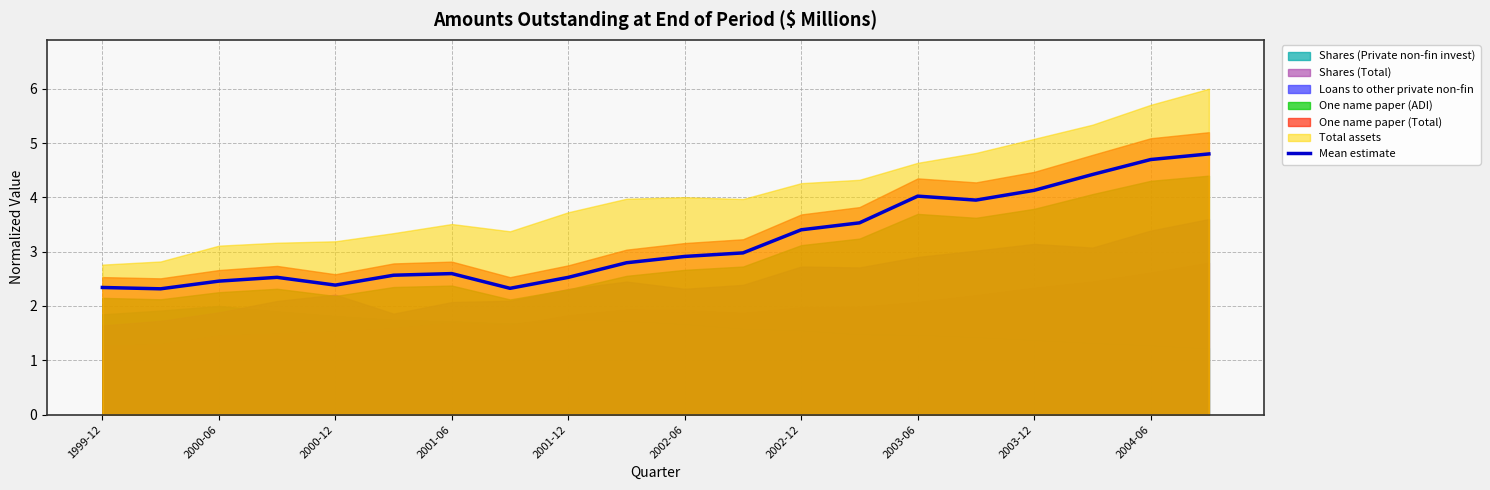

Is it true that Mean estimate equals 7.1 at 2004-06?

False